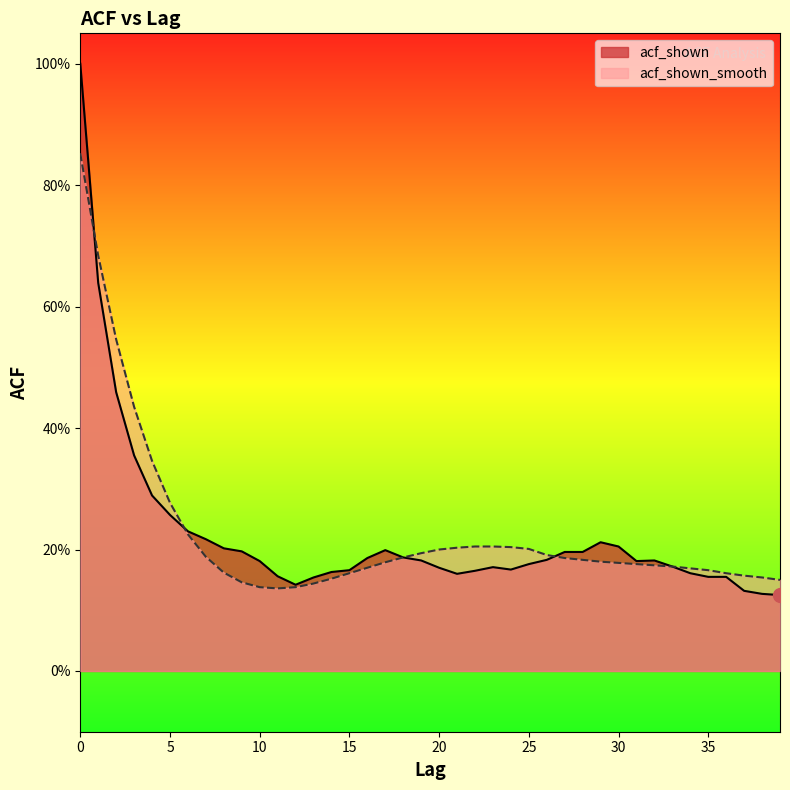

Where is the first local minimum for acf_shown_smooth?

11